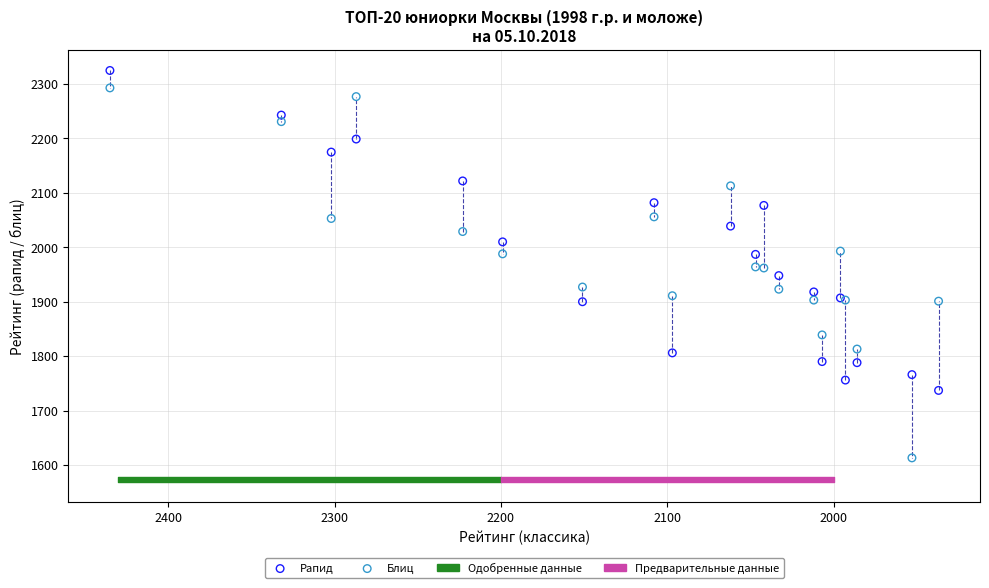

Which series has the largest Y range (max minus min)?

Блиц